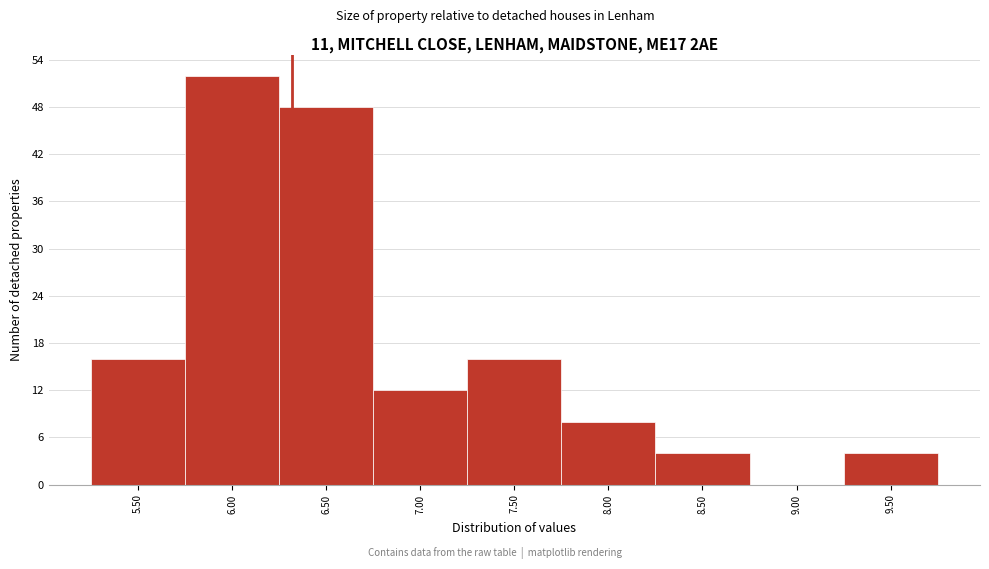

Reading right to left, extract all data points from this chart.

9.50=4	9.00=0	8.50=4	8.00=8	7.50=16	7.00=12	6.50=48	6.00=52	5.50=16